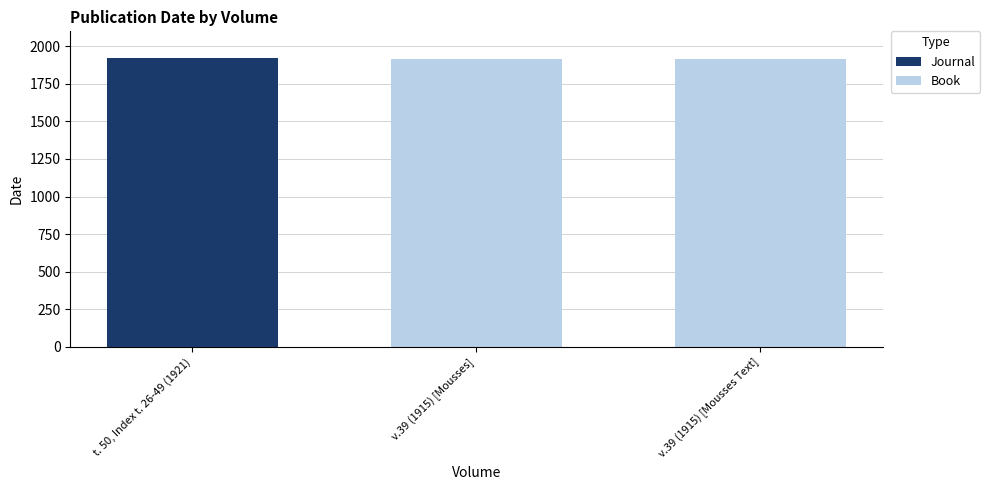

What is the spread (max minus min) of values at t. 50, Index t. 26-49 (1921)?

1921